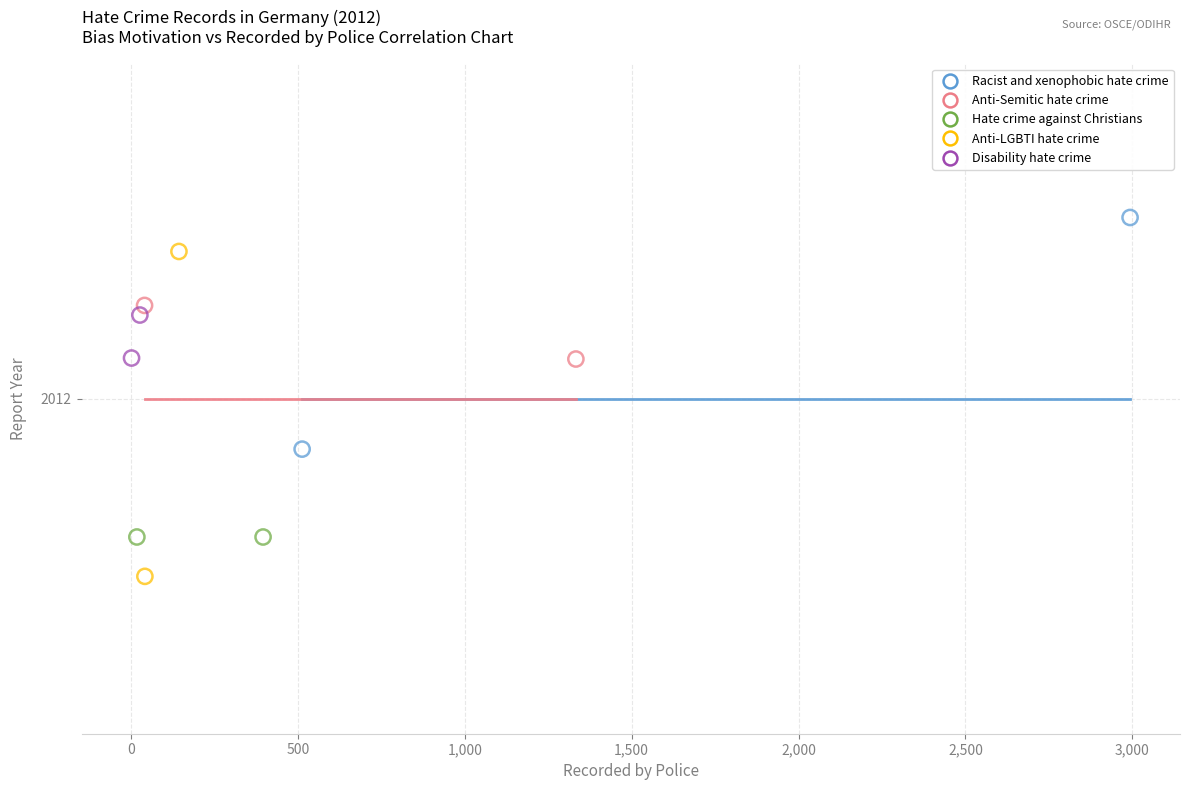

Which series reaches the minimum Y coordinate?

Anti-LGBTI hate crime